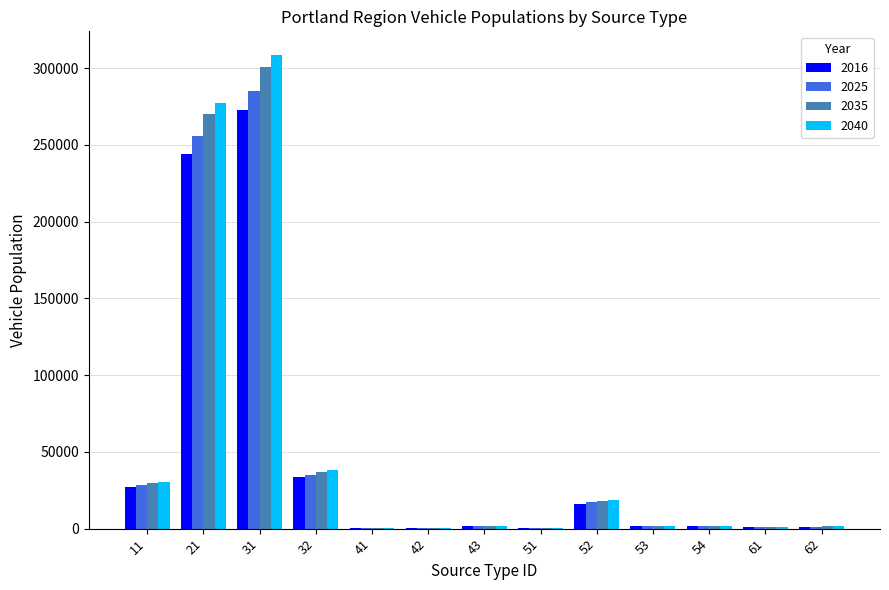

What is the average value of the 2035 series?

51105.6